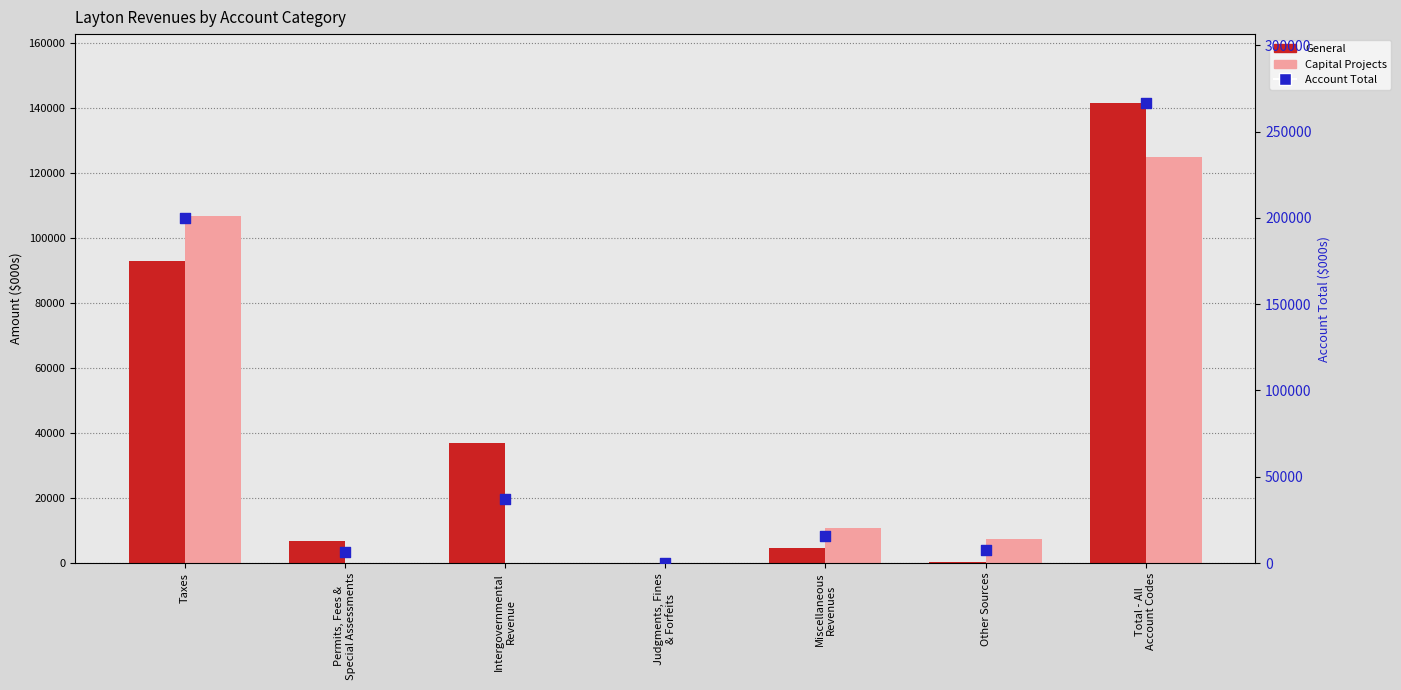

Which series reaches the maximum Y coordinate?

Account Total